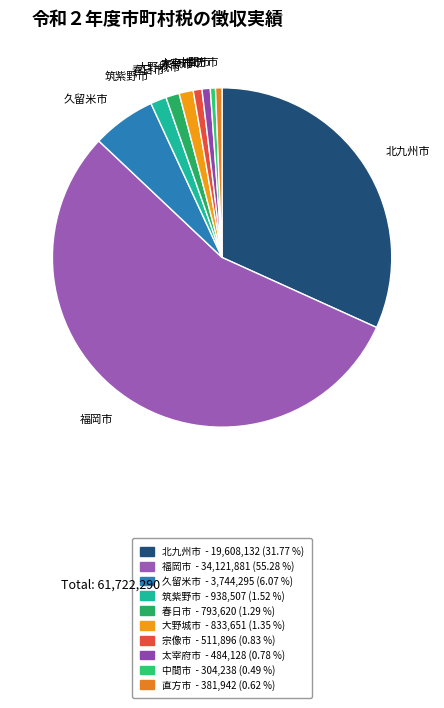

The 北九州市 slice represents 32% of the pie. True or false?

True